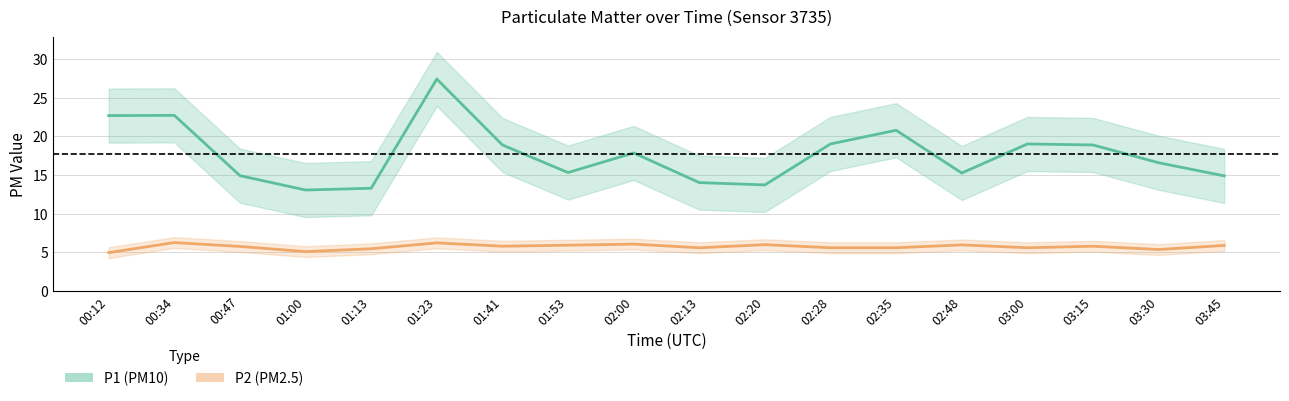

What is the minimum value shown in the chart?

5.0